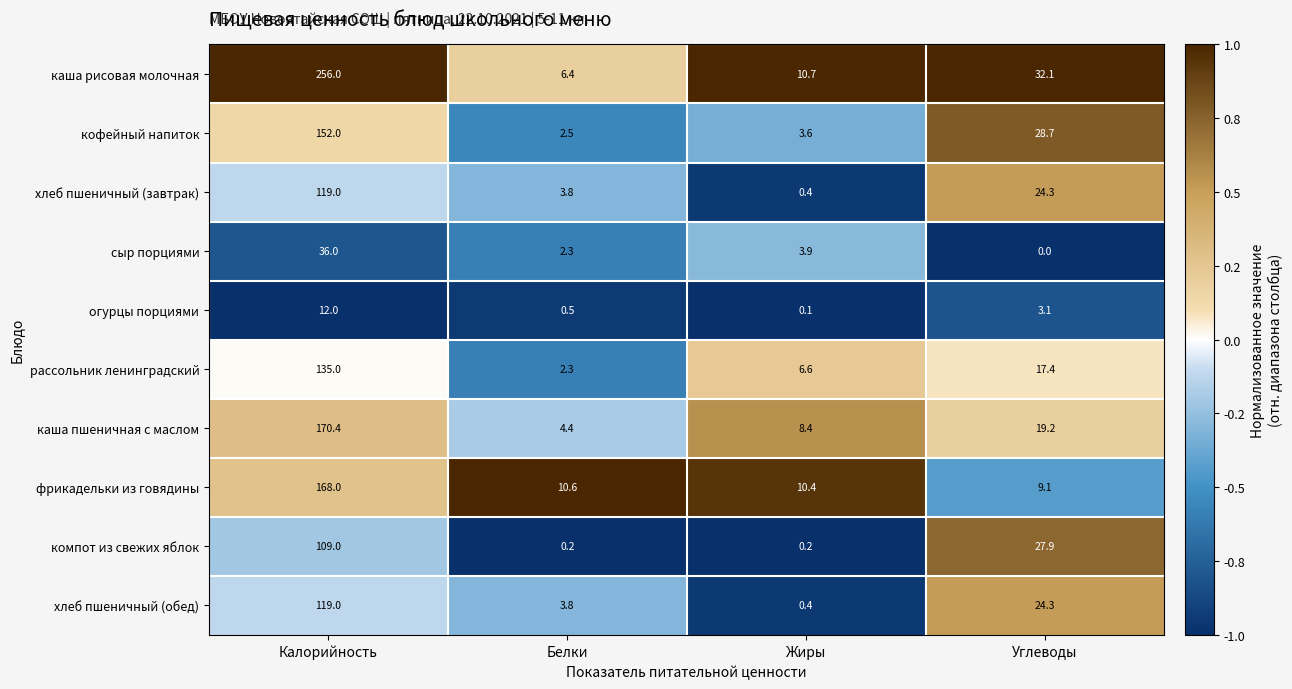

What is the sum of the каша пшеничная с маслом values at Углеводы and Жиры?

27.6